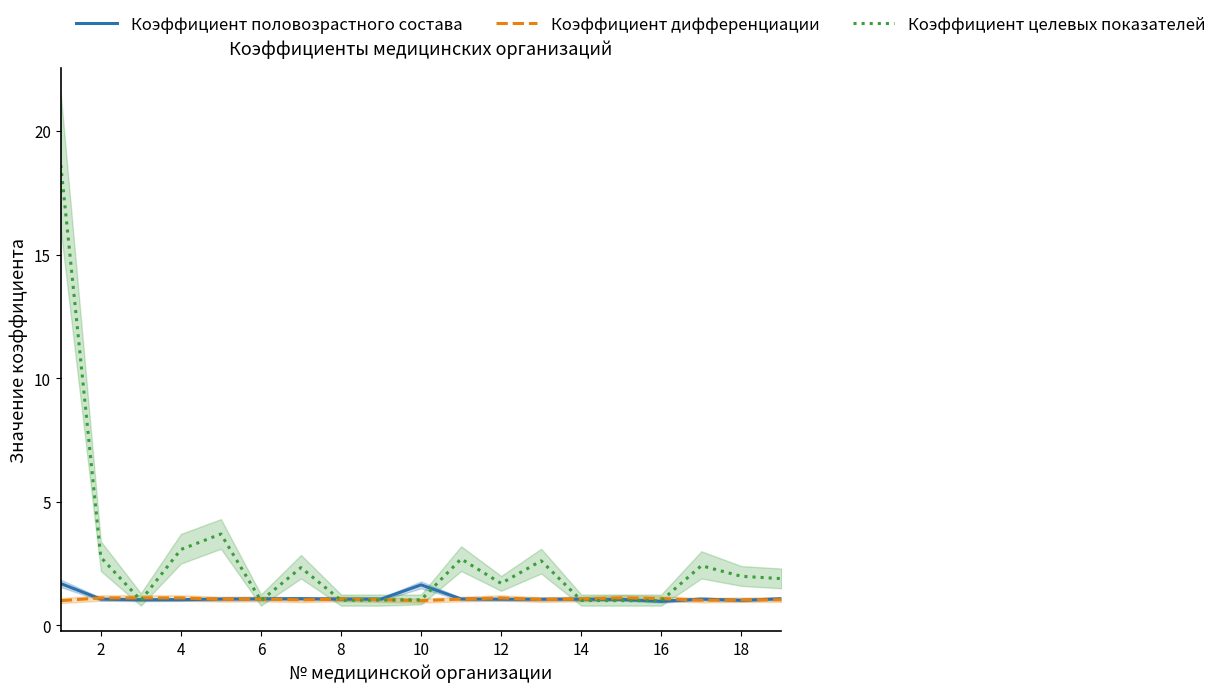

How many interior local peaks does the Коэффициент дифференциации series have?

4